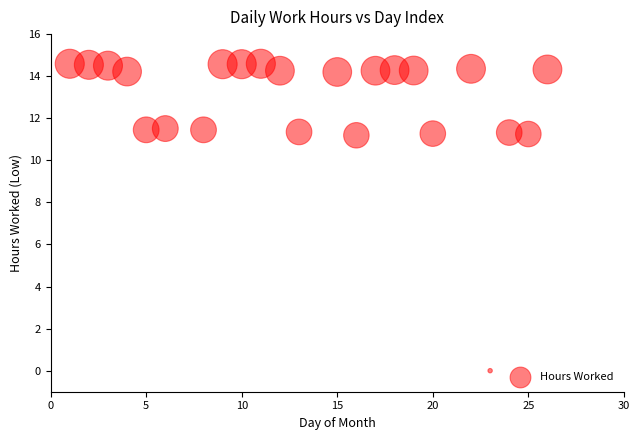

What is the range of Y values (max minus min)?

14.6